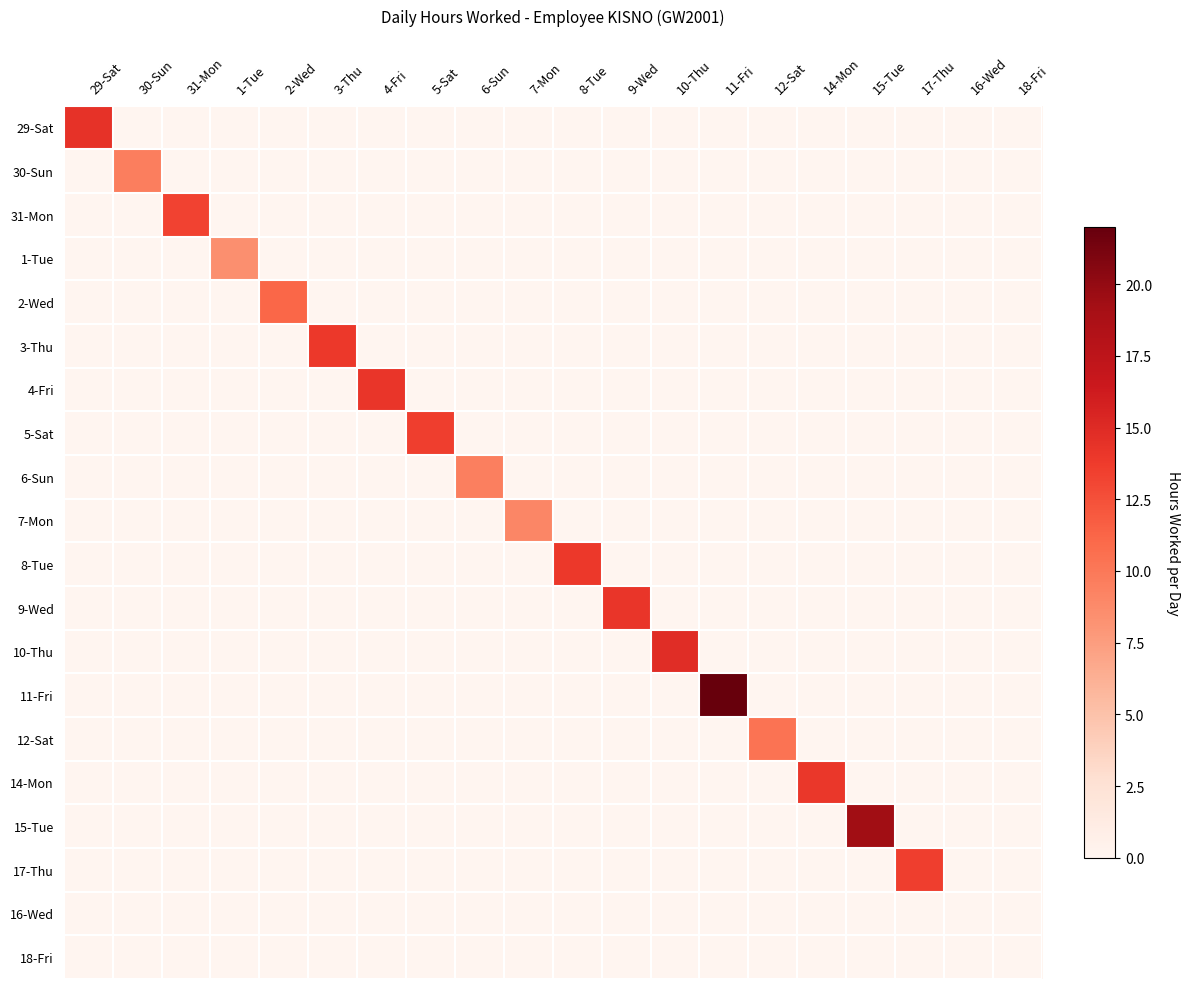

At which category is the sum across all series the highest?

11-Fri